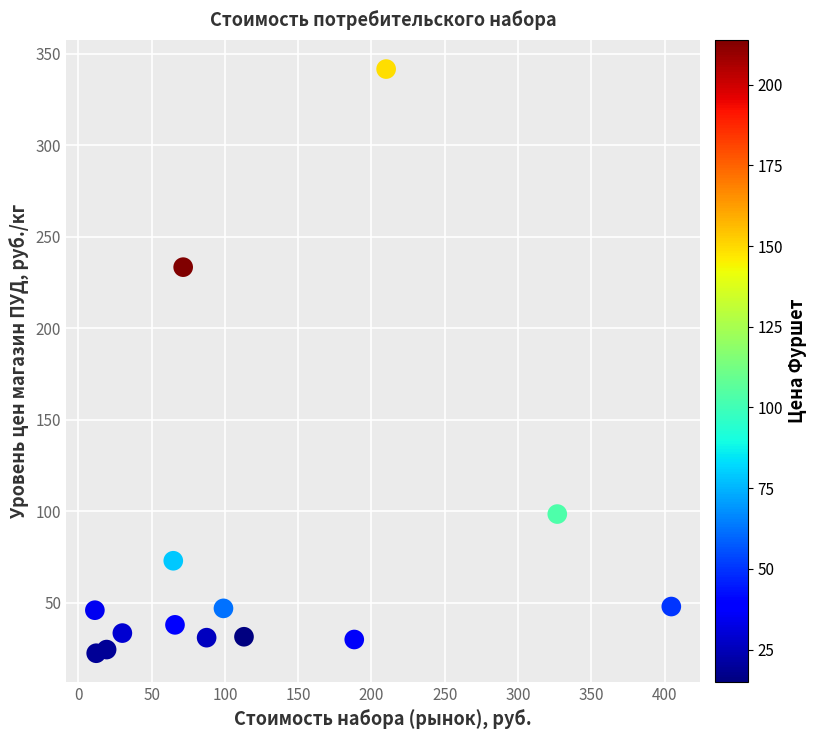

What Y value in the scatter plot is closest to 182?

233.3